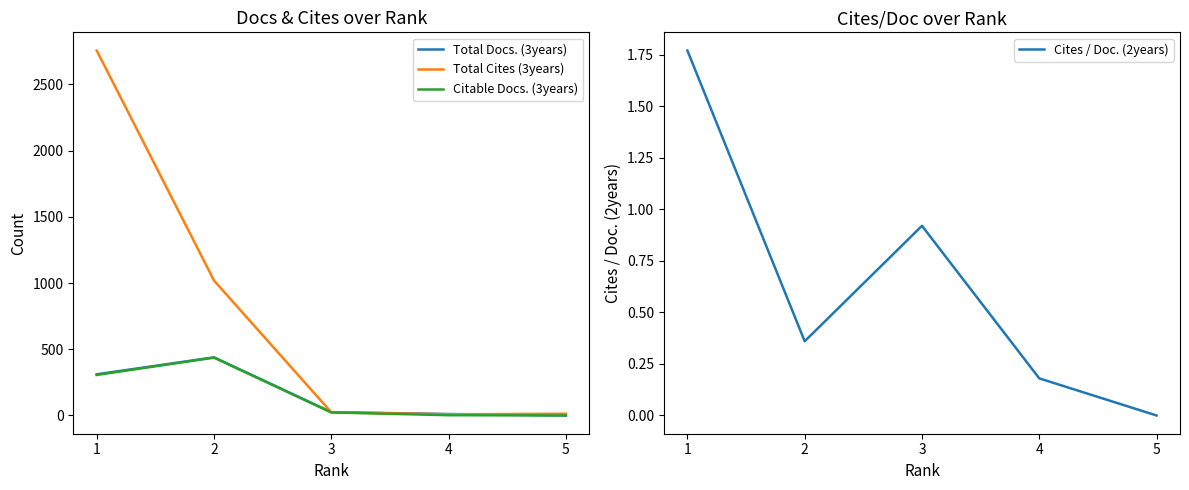

Which series has the largest range (max minus min)?

Total Cites (3years)